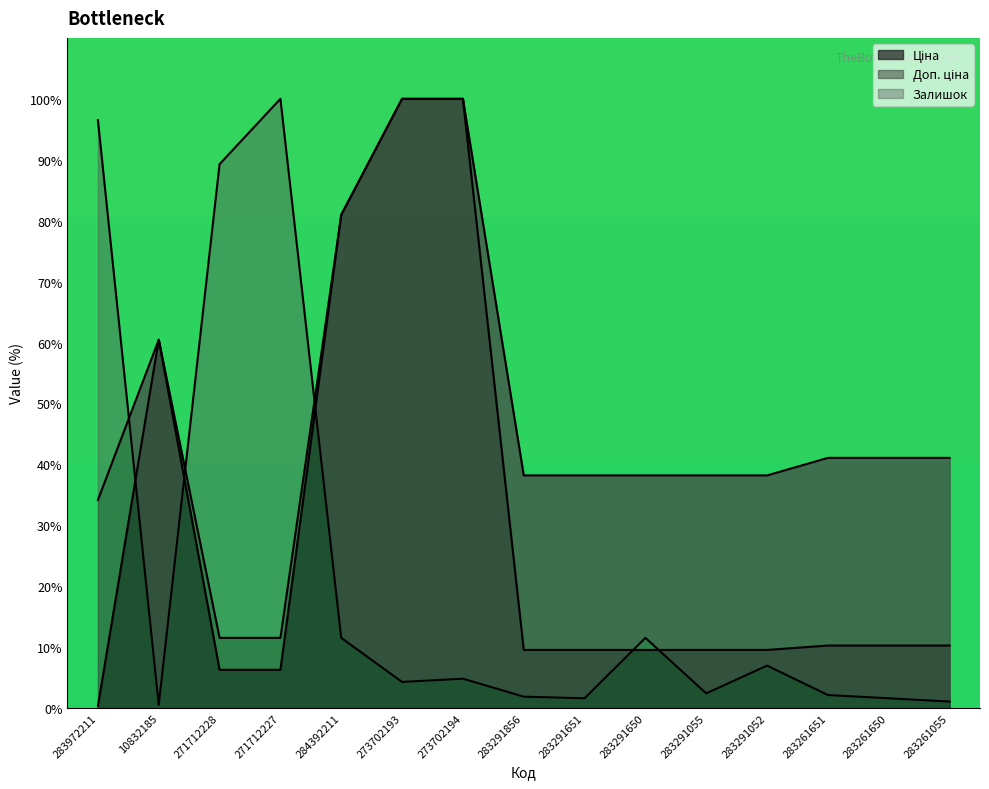

What is the average value of the Доп. ціна series?

47.5